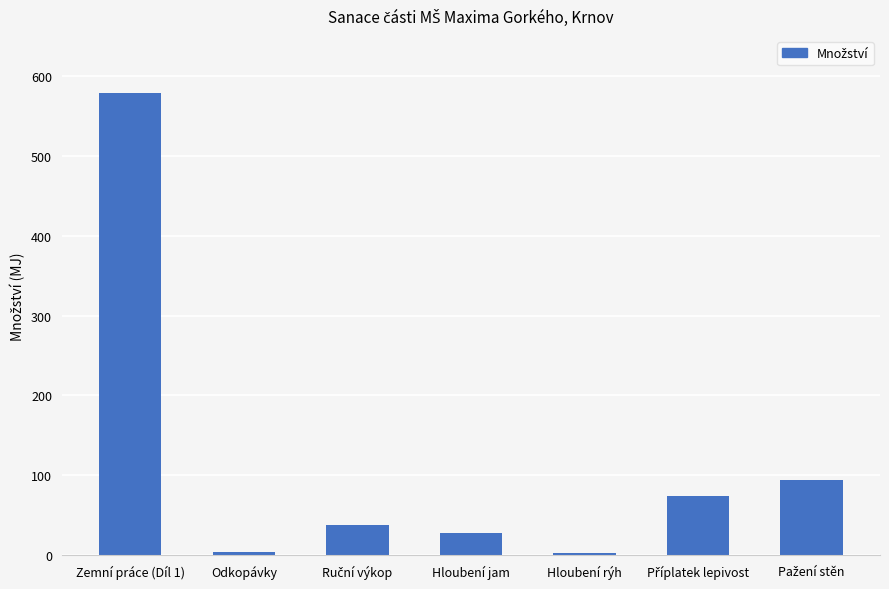

The value at Zemní práce (Díl 1) is 579.1. True or false?

True